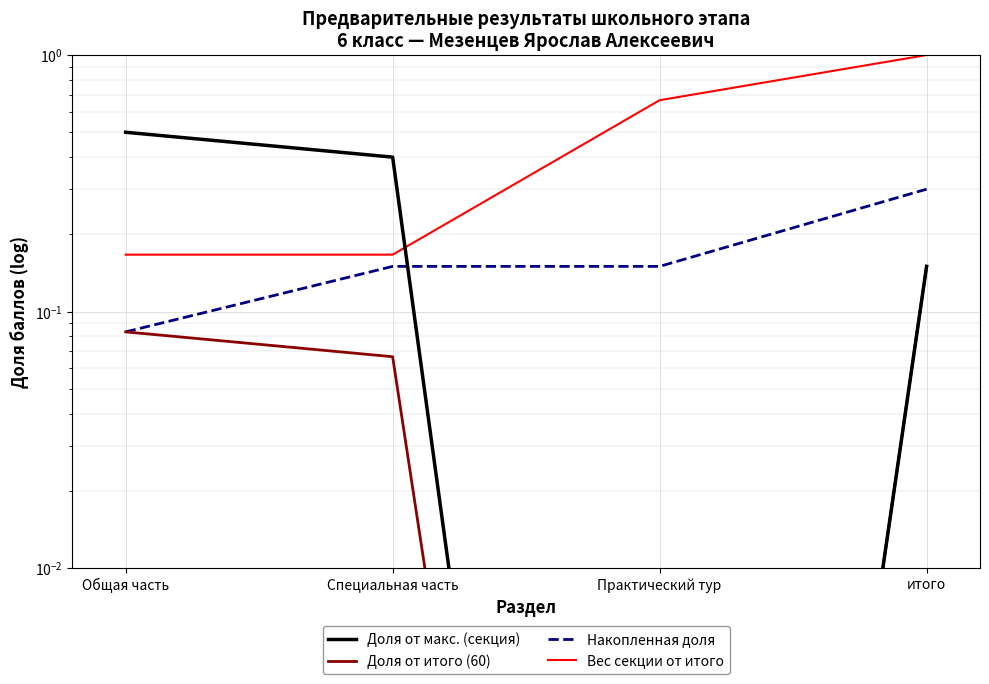

Which series has the widest spread of values?

Вес секции от итого